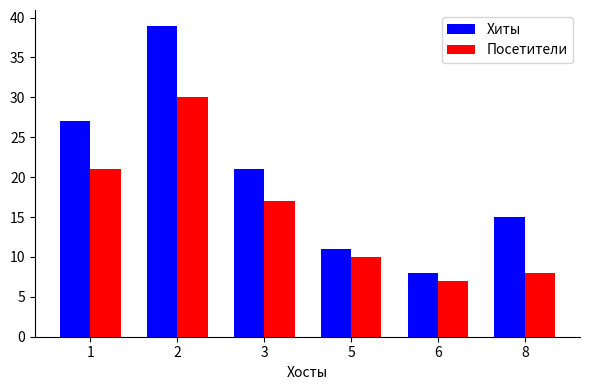

How many bars are there in total?

12